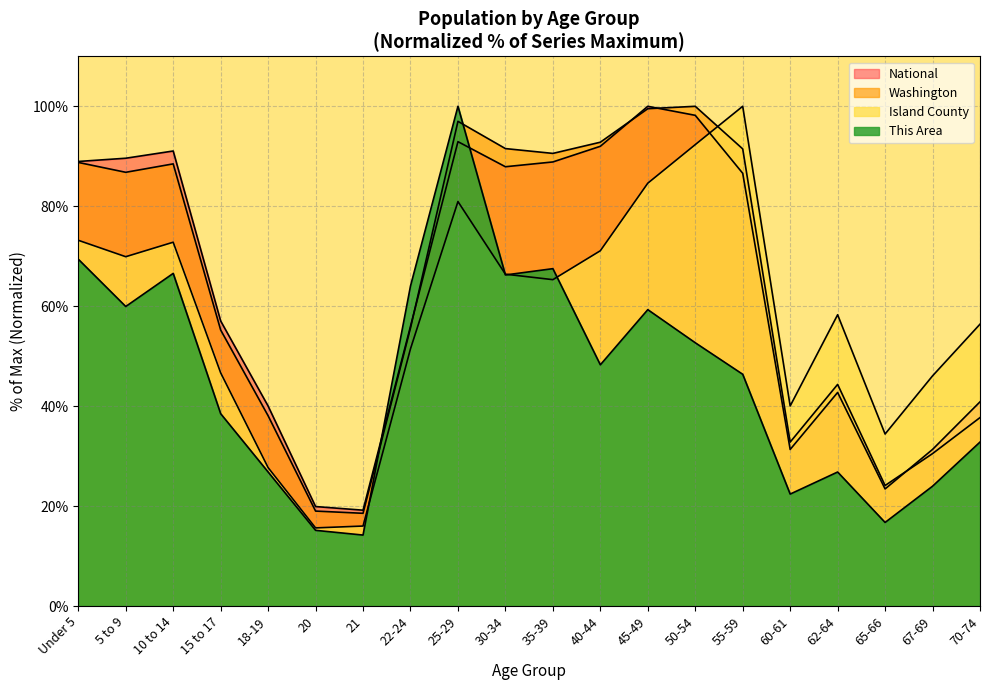

What is the difference between the second highest and second lowest values in the Island County series?

76.3